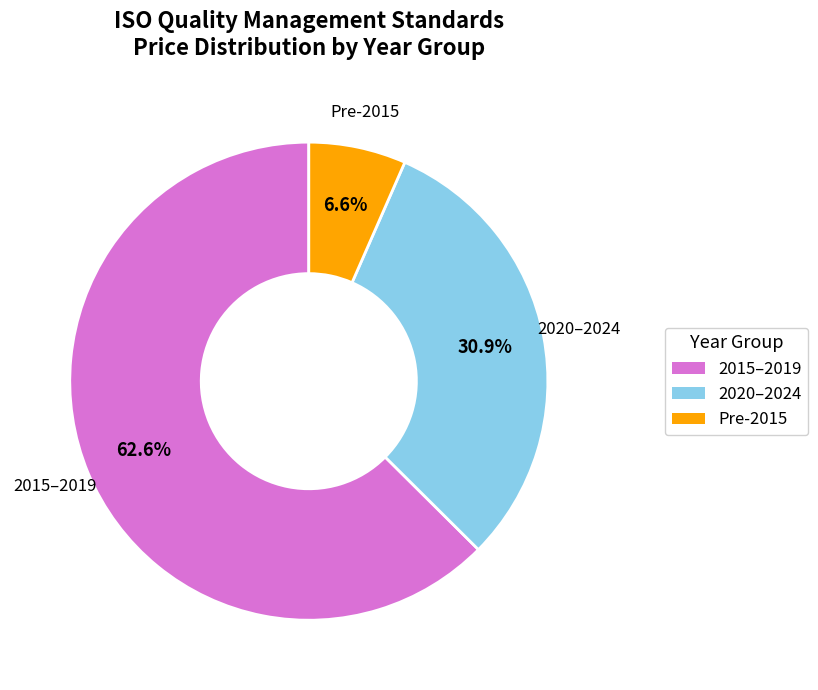

Is there a majority slice in this chart?

Yes